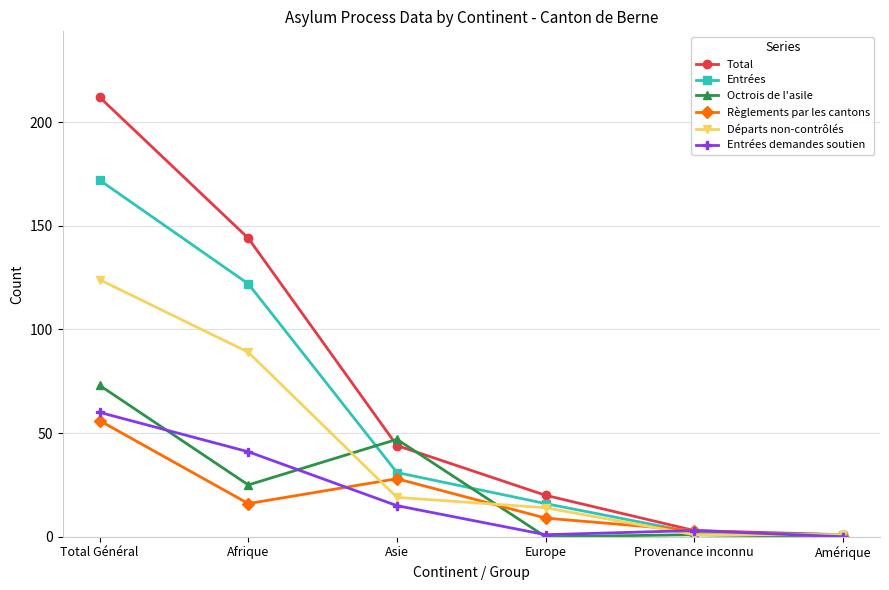

What is the label of the 2nd point from the right?

Provenance inconnu